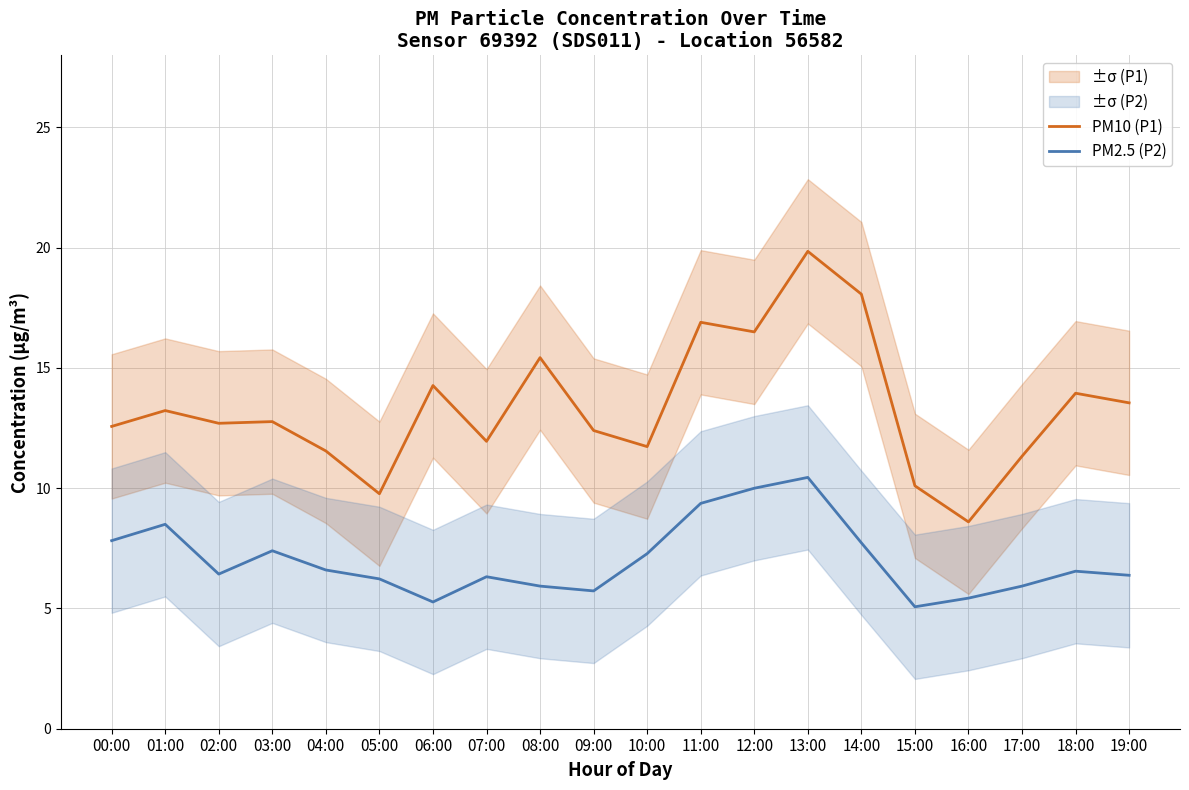

What is the difference between the maximum and minimum values in the PM10 (P1) series?

11.3